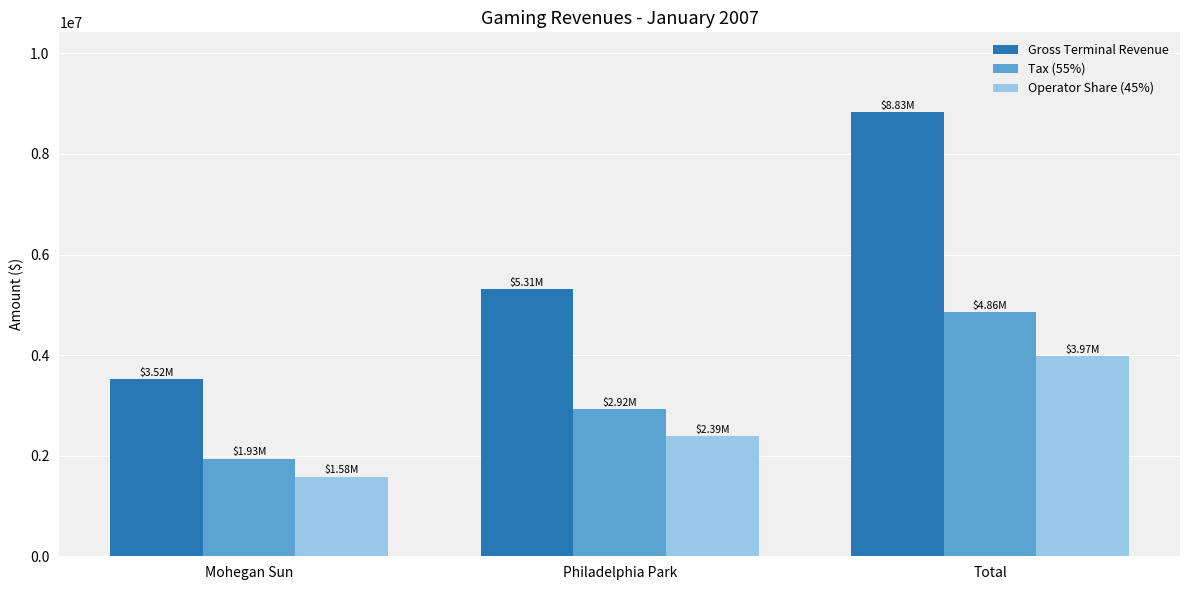

What is the total value across all series at Philadelphia Park?

10625651.3